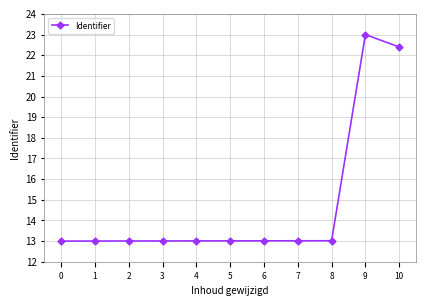

What is the value of the 11th point from the left?

22.4